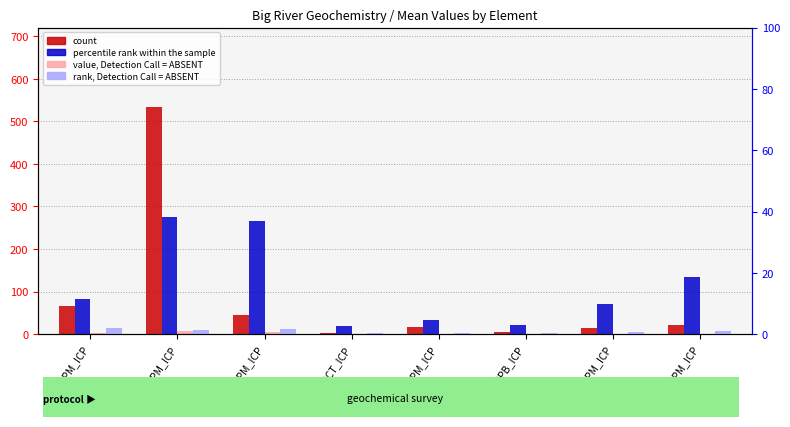

What position from the left is Fe_PCT_ICP?

4